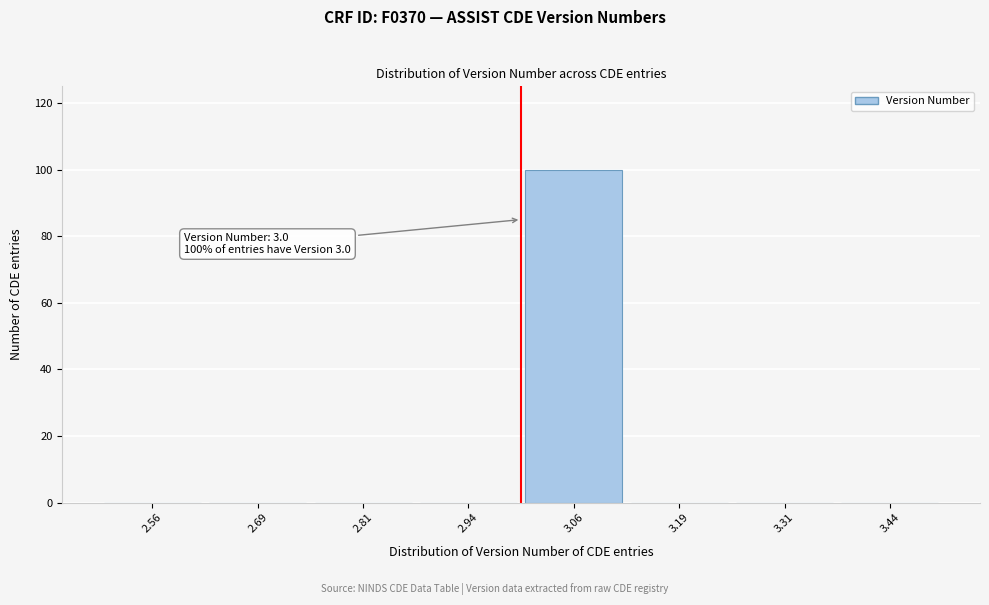

Which range on the x-axis has the tallest bar?

3.000 to 3.125